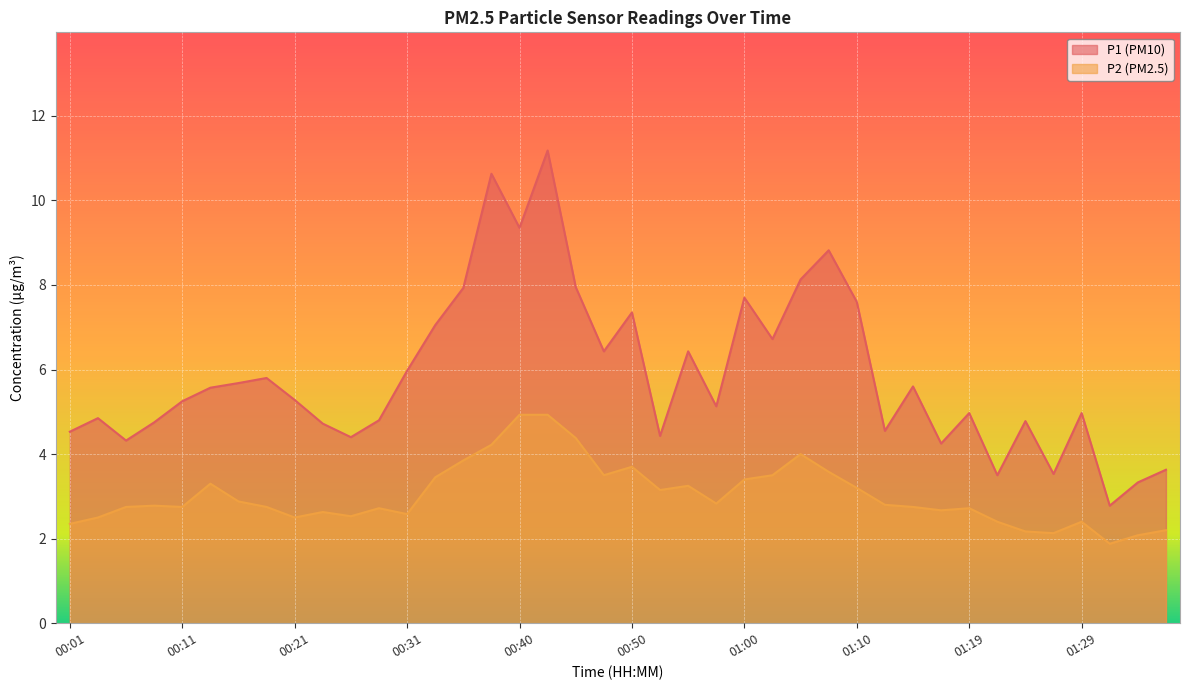

Which series changed the most between 00:06 and 00:53?

P2